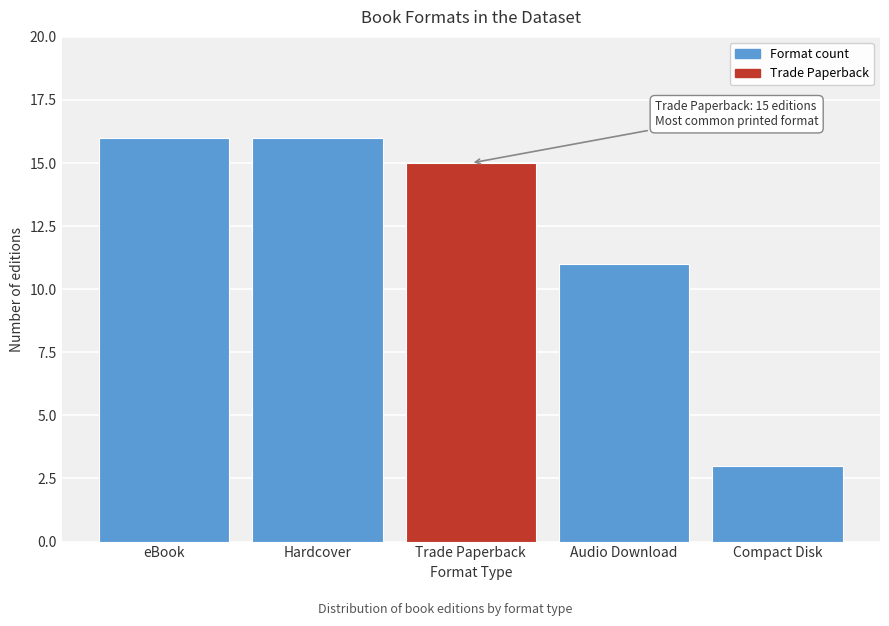

Reading right to left, what are all the values shown in this chart?

3	11	15	16	16